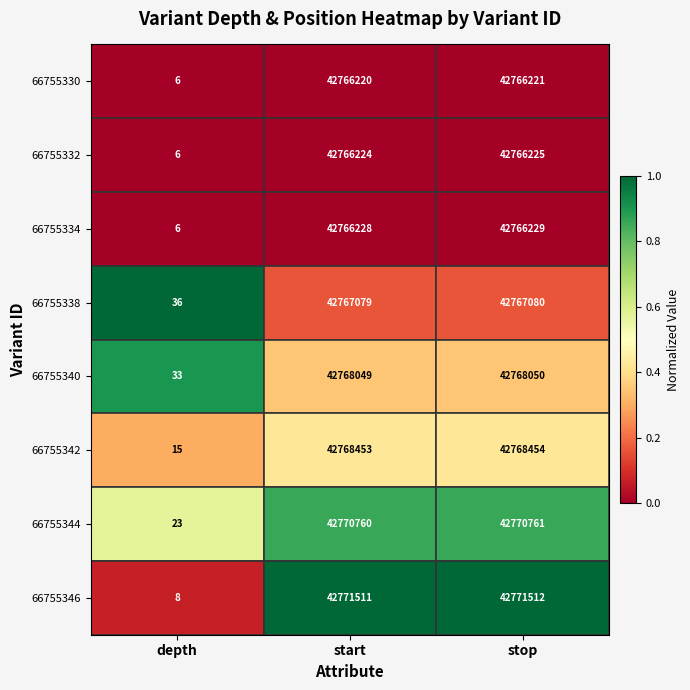

The value of 66755332 at start is 0.0. True or false?

True